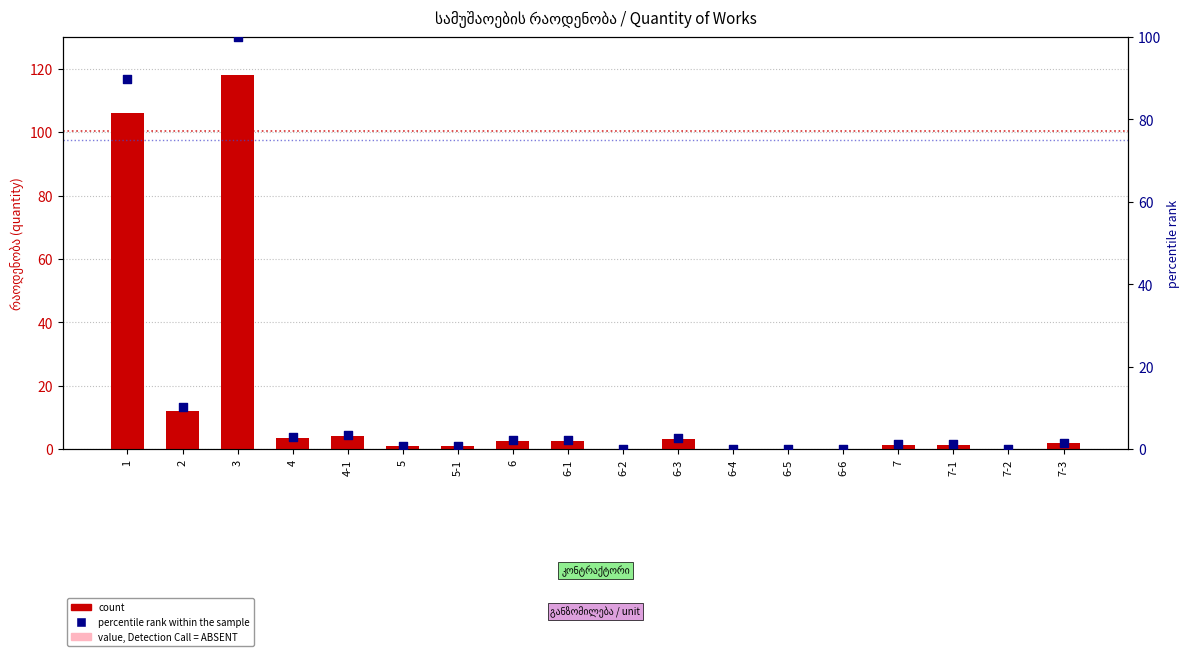

Which series has the largest total across all categories?

count